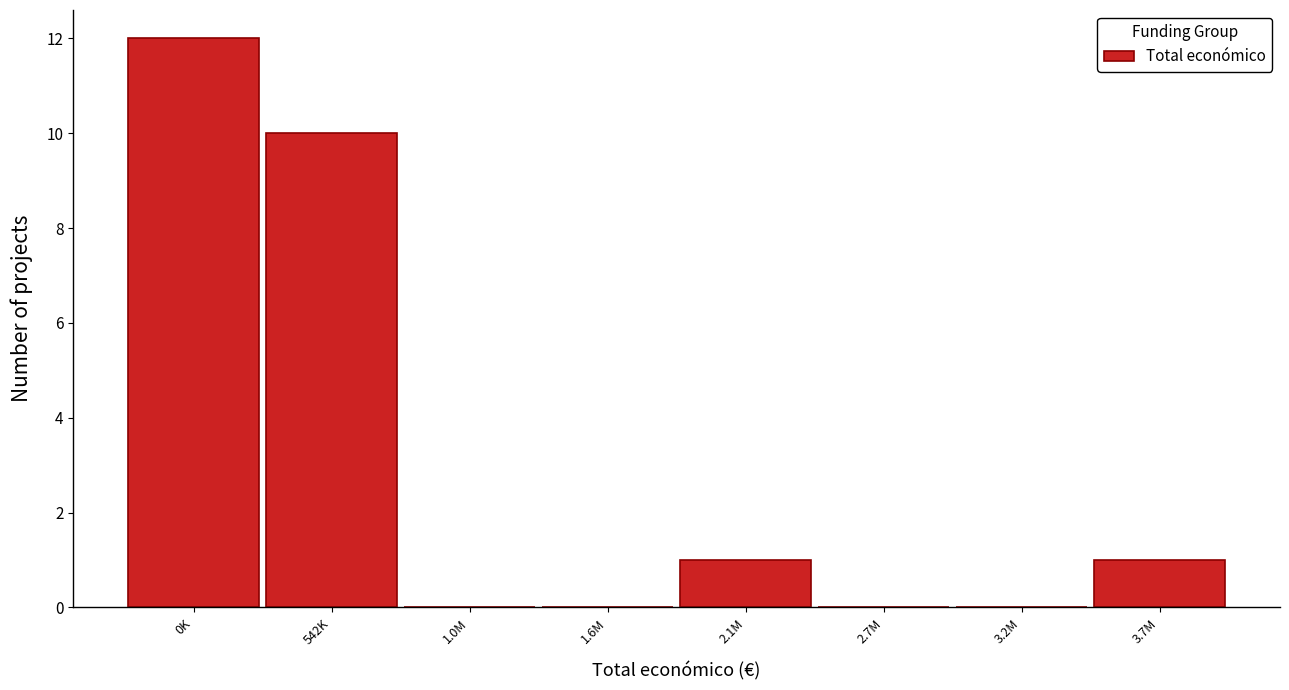

Reading right to left, list all the values displayed in this chart.

3.7M=1	3.2M=0	2.7M=0	2.1M=1	1.6M=0	1.0M=0	542K=10	0K=12